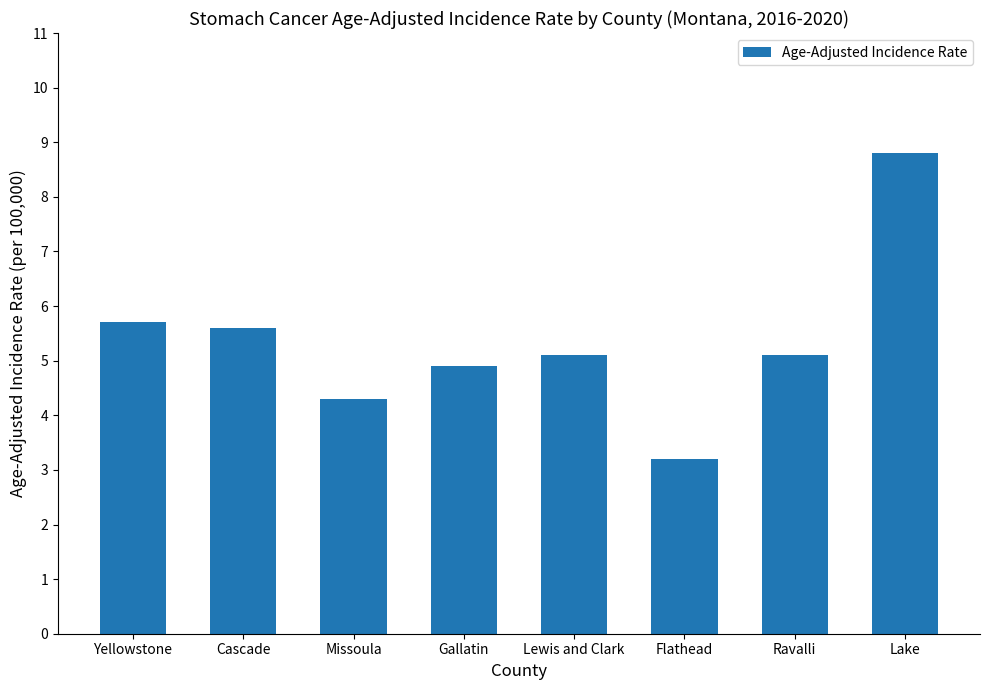

What is the difference between the second highest and second lowest values?

1.4